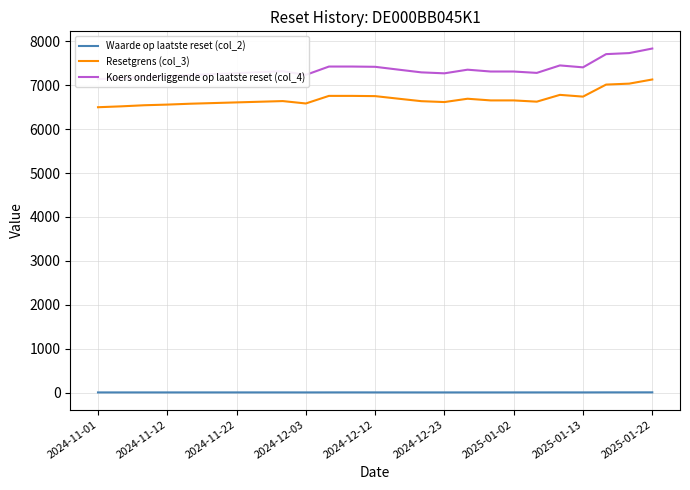

What is the average value of the Koers onderliggende op laatste reset (col_4) series?

7357.1